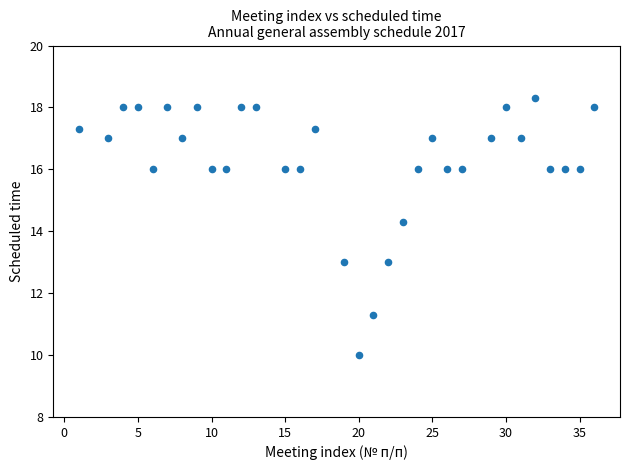

What Y value in the scatter plot is closest to 14?

14.3